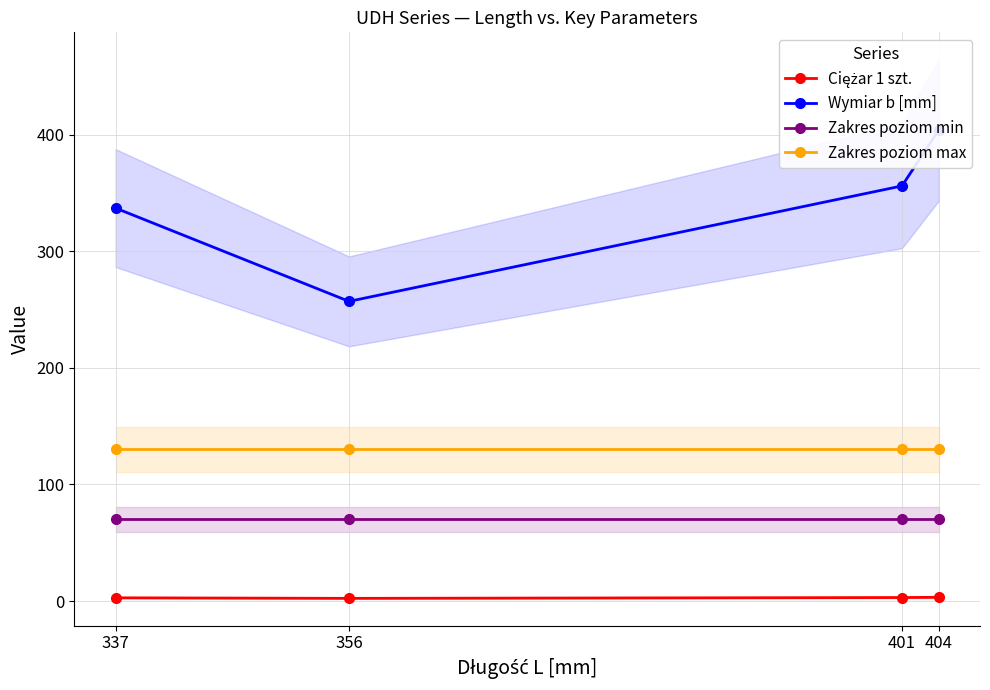

What is the maximum value shown in the chart?

404.0